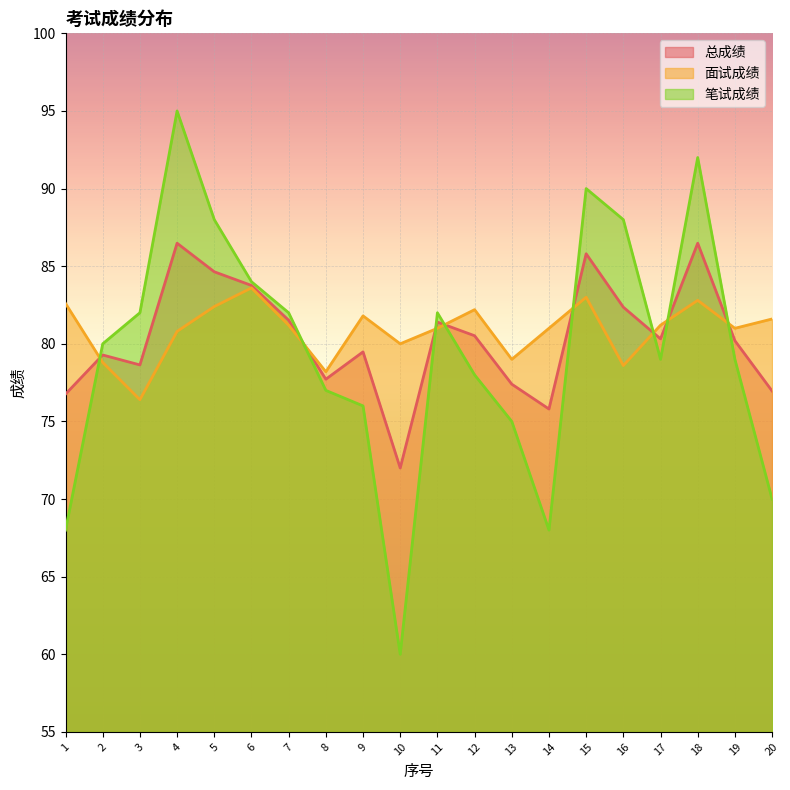

At which category is the sum across all series the highest?

4